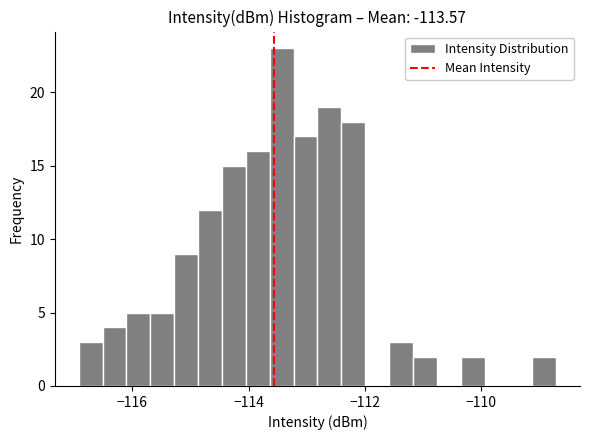

Read against the x-axis, roughly where is the centre of the tallest bar?

-113.4